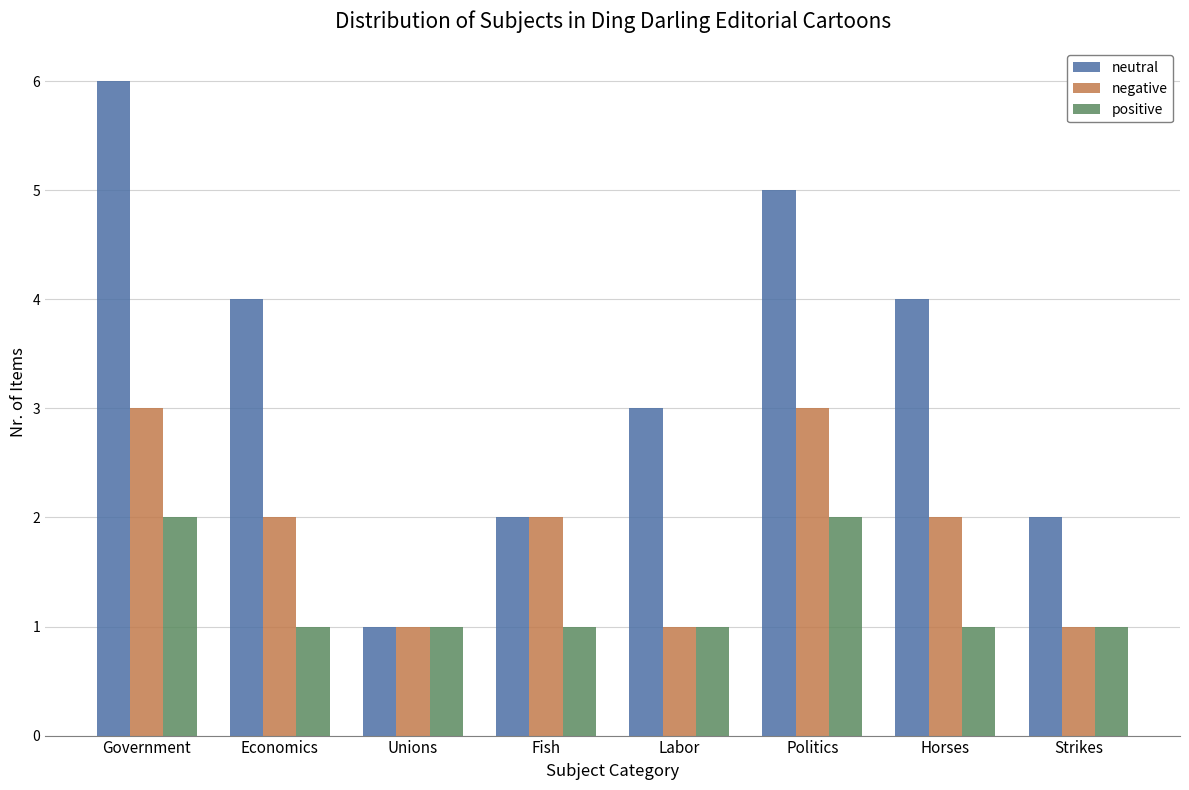

Reading left to right, transcribe all the data shown in this chart.

neutral: Government=6	Economics=4	Unions=1	Fish=2	Labor=3	Politics=5	Horses=4	Strikes=2
negative: Government=3	Economics=2	Unions=1	Fish=2	Labor=1	Politics=3	Horses=2	Strikes=1
positive: Government=2	Economics=1	Unions=1	Fish=1	Labor=1	Politics=2	Horses=1	Strikes=1